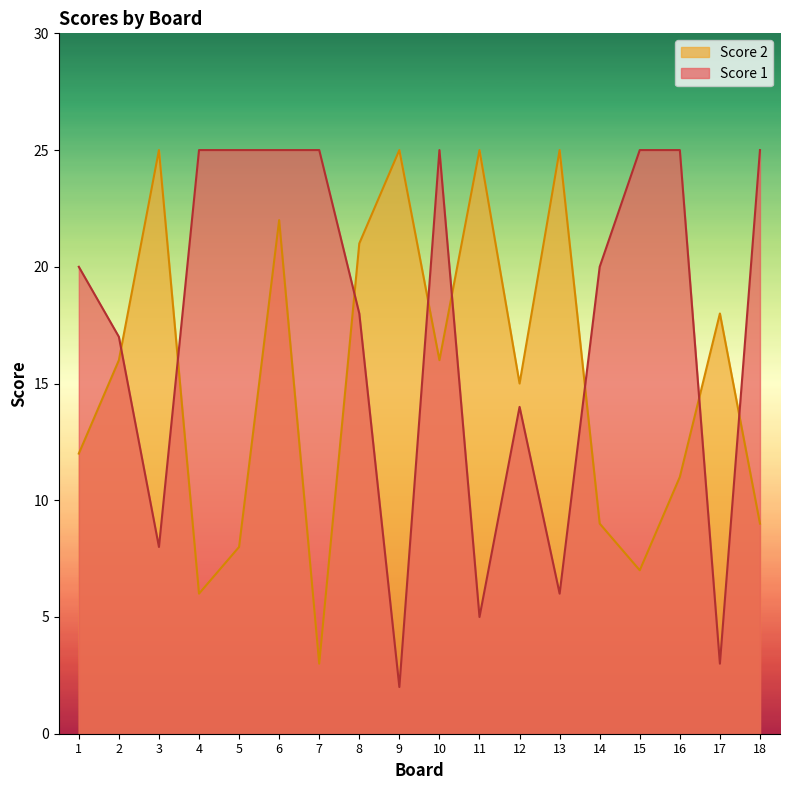

The value of Score 2 at 9 is 25. True or false?

True